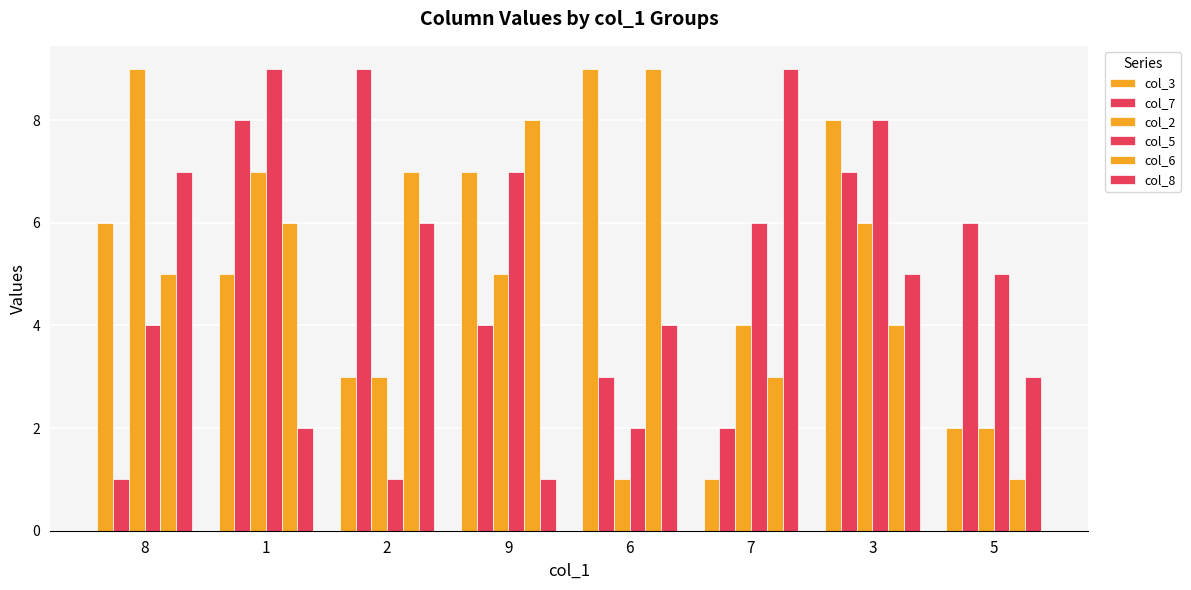

How many data points does each series have?

8